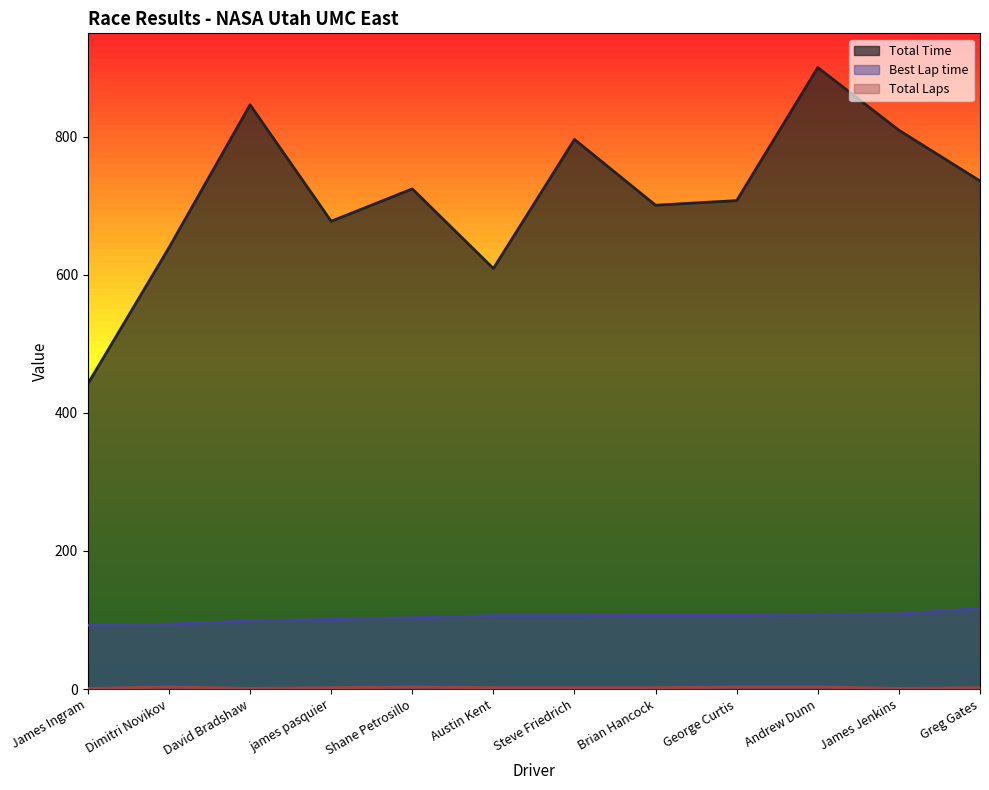

How many lines are shown in the chart?

3